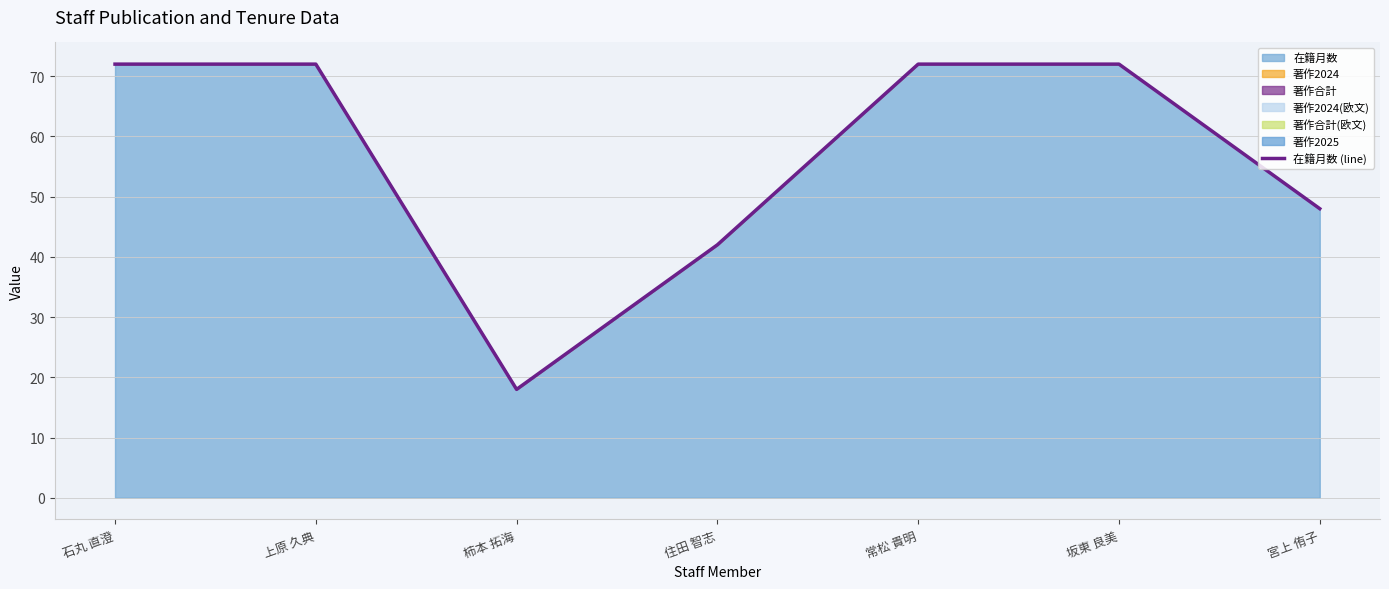

What is the value of the 6th point from the left?

72